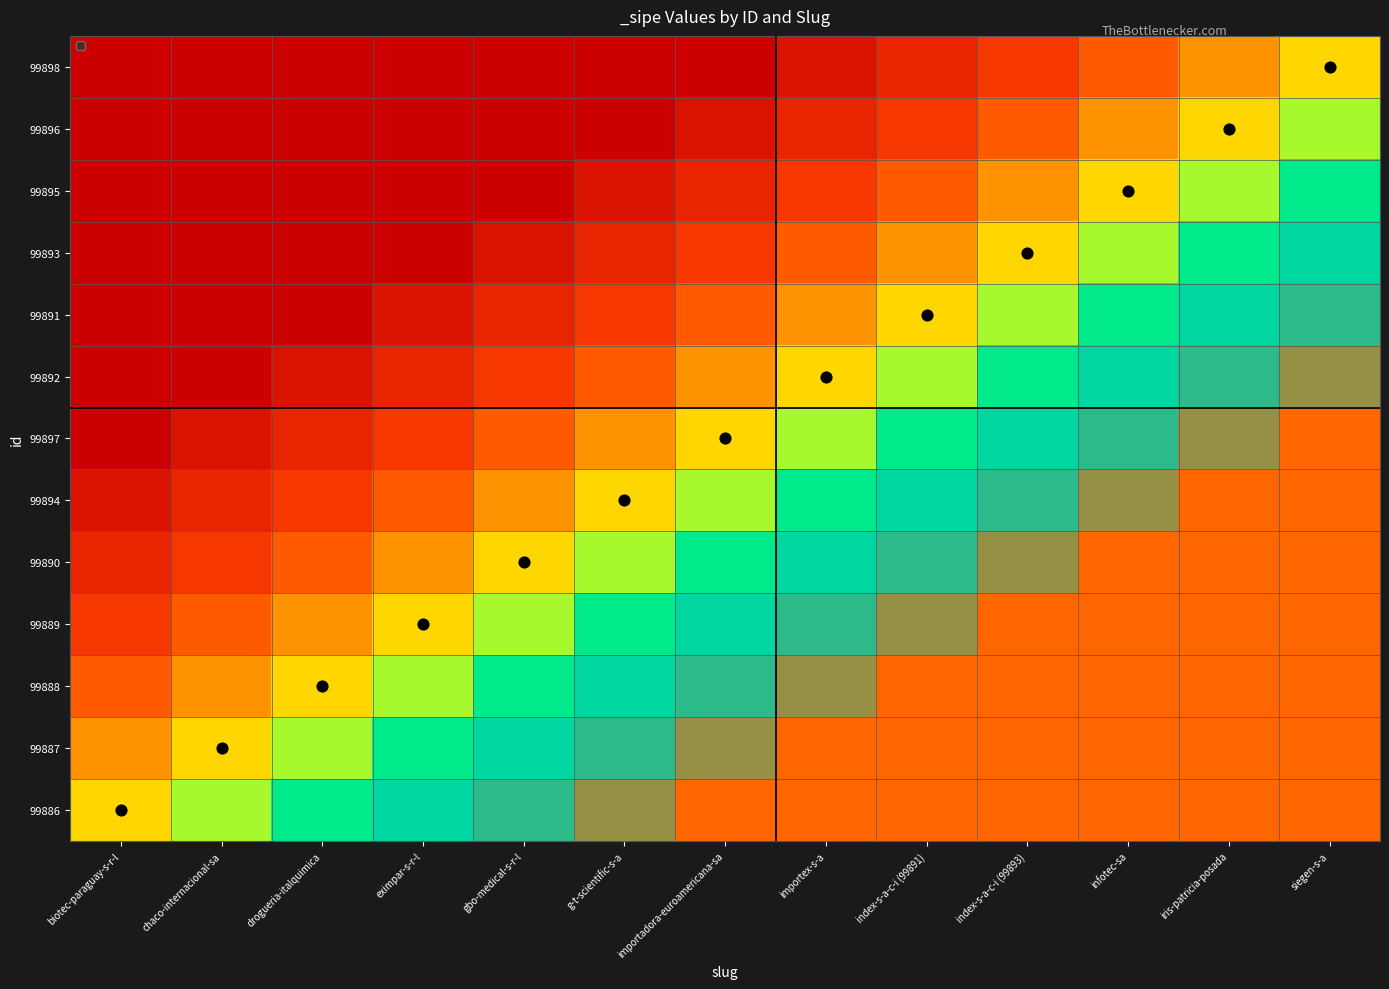

What is the difference between the highest and lowest values at iris-patricia-posada?

0.6